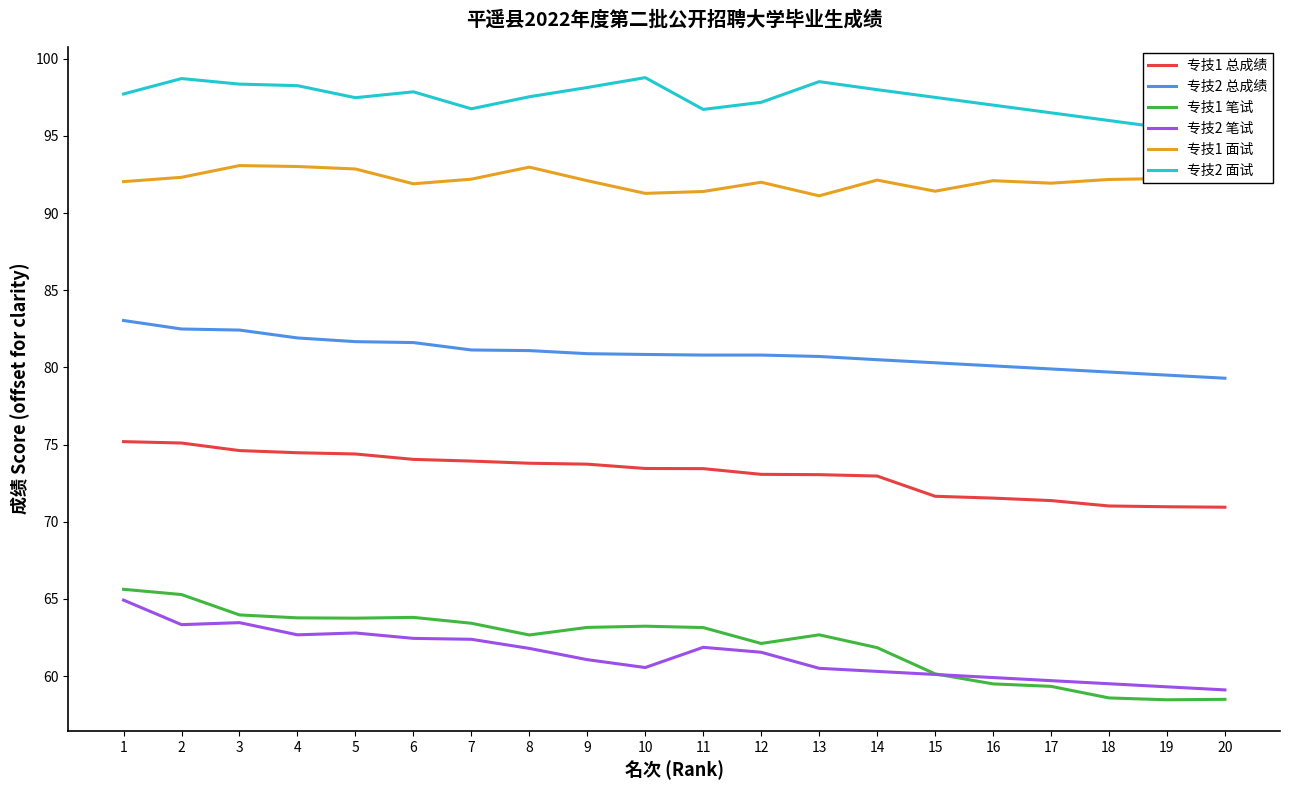

True or false: 专技2 总成绩 and 专技2 笔试 cross at least once.

False